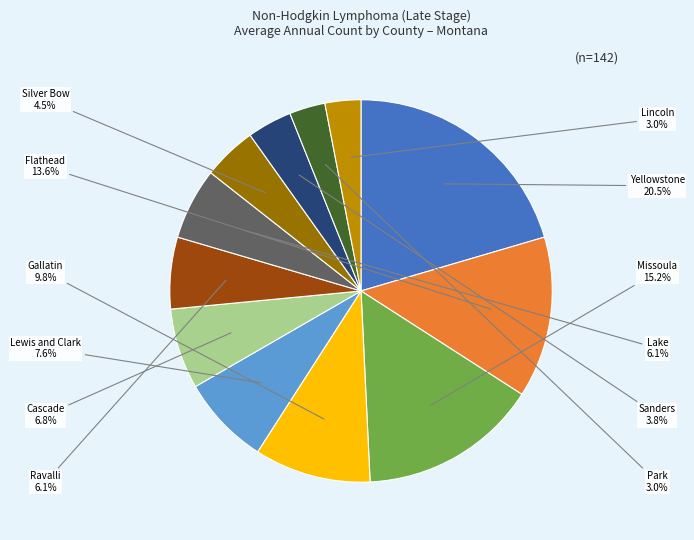

Is there a majority slice in this chart?

No